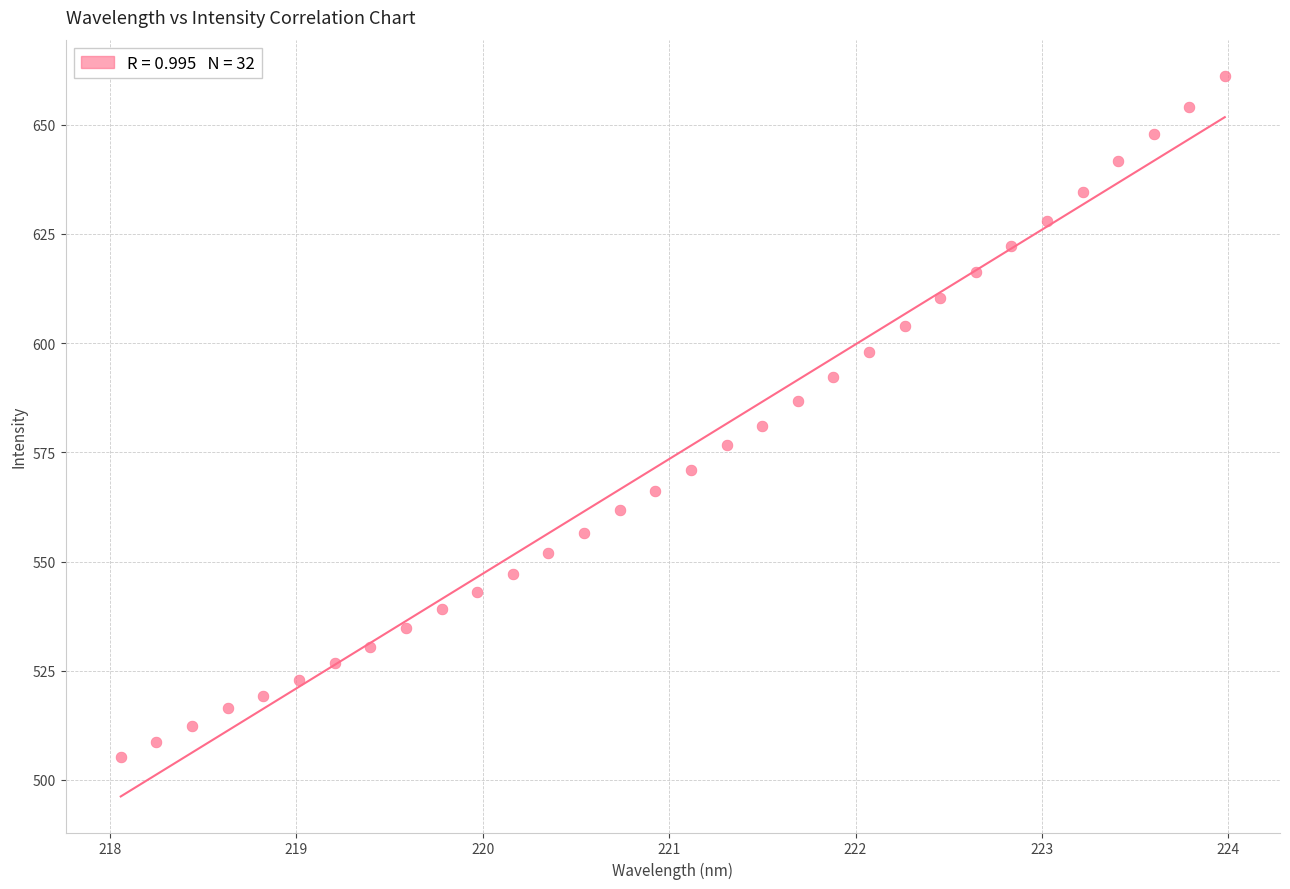

What is the range of X values (max minus min)?

5.9